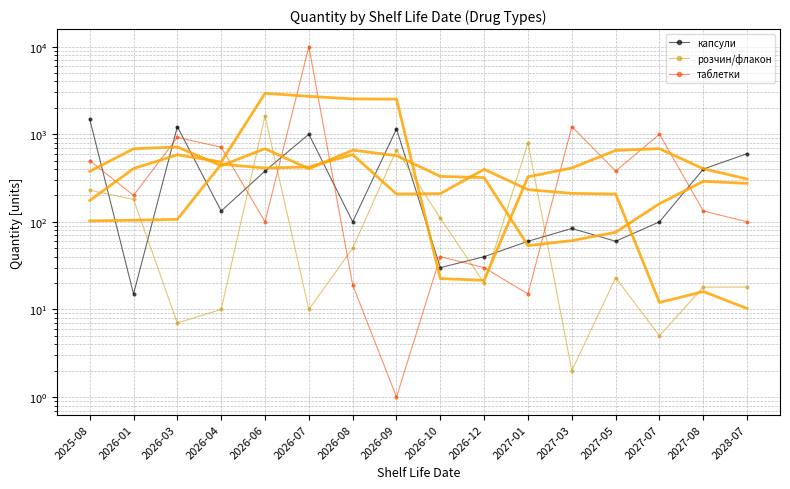

What is the maximum value shown in the chart?

10000.0